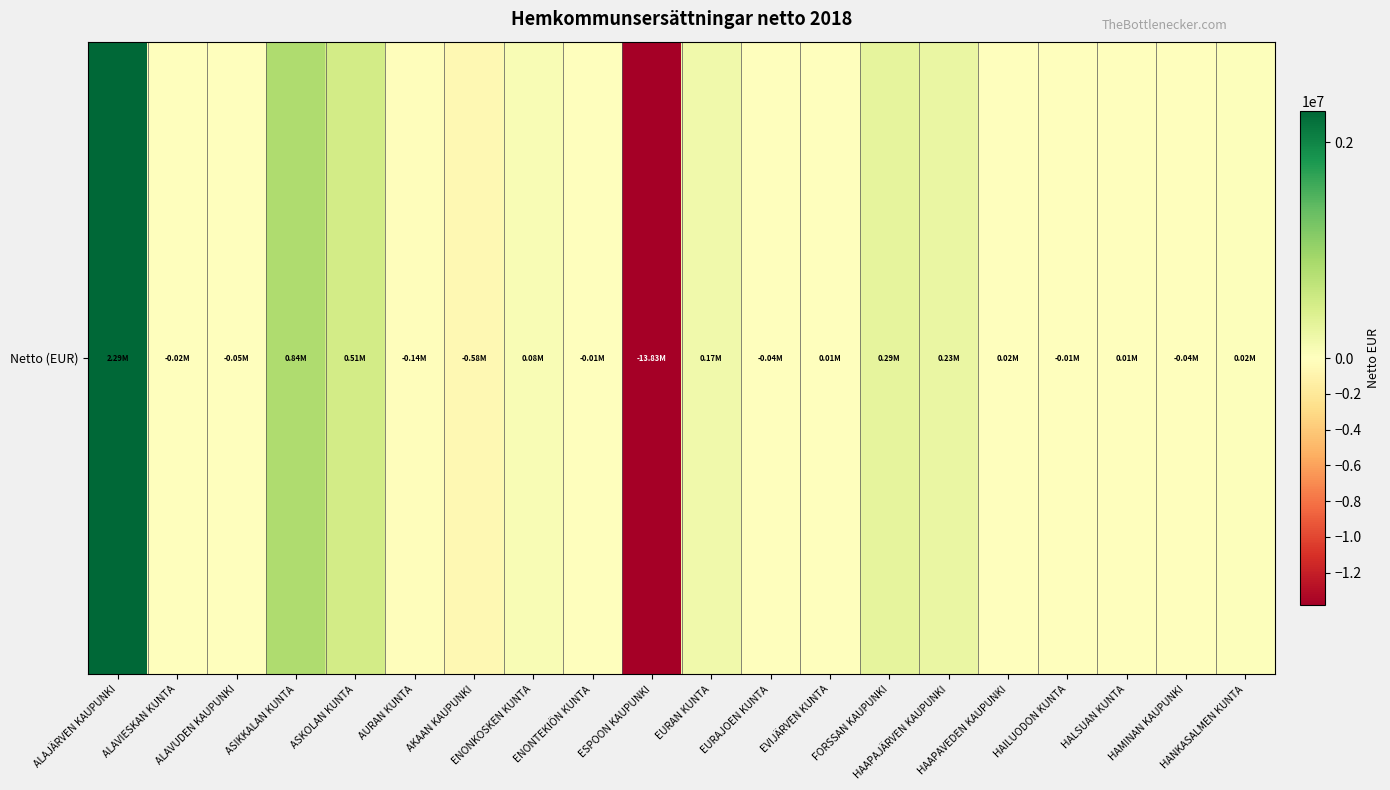

How many data points are above 13023?

10